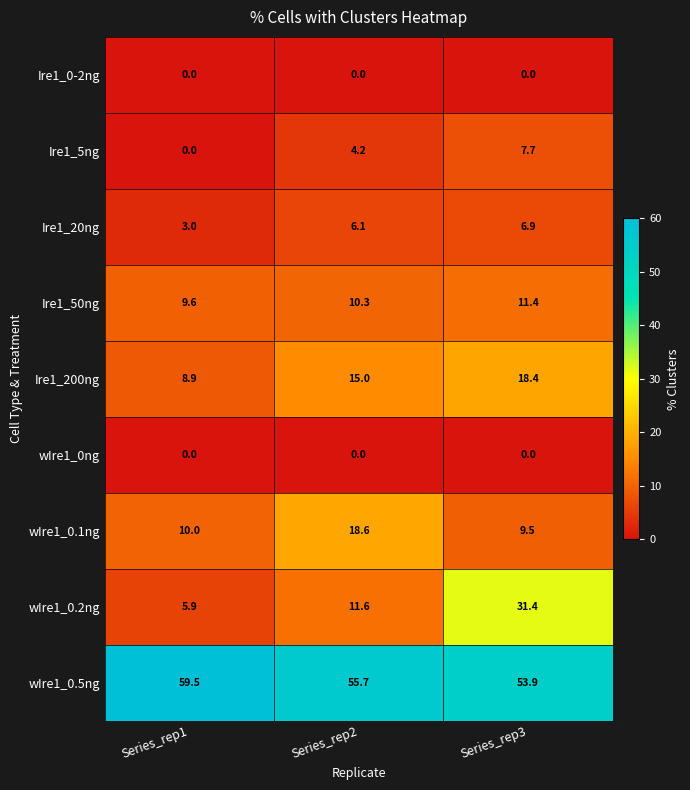

Reading right to left, what are all the values shown in this chart?

Ire1_0-2ng: 0.0	0.0	0.0
Ire1_5ng: 7.7	4.2	0.0
Ire1_20ng: 6.9	6.1	3.0
Ire1_50ng: 11.4	10.3	9.6
Ire1_200ng: 18.4	15.0	8.9
wIre1_0ng: 0.0	0.0	0.0
wIre1_0.1ng: 9.5	18.6	10.0
wIre1_0.2ng: 31.4	11.6	5.9
wIre1_0.5ng: 53.9	55.7	59.5